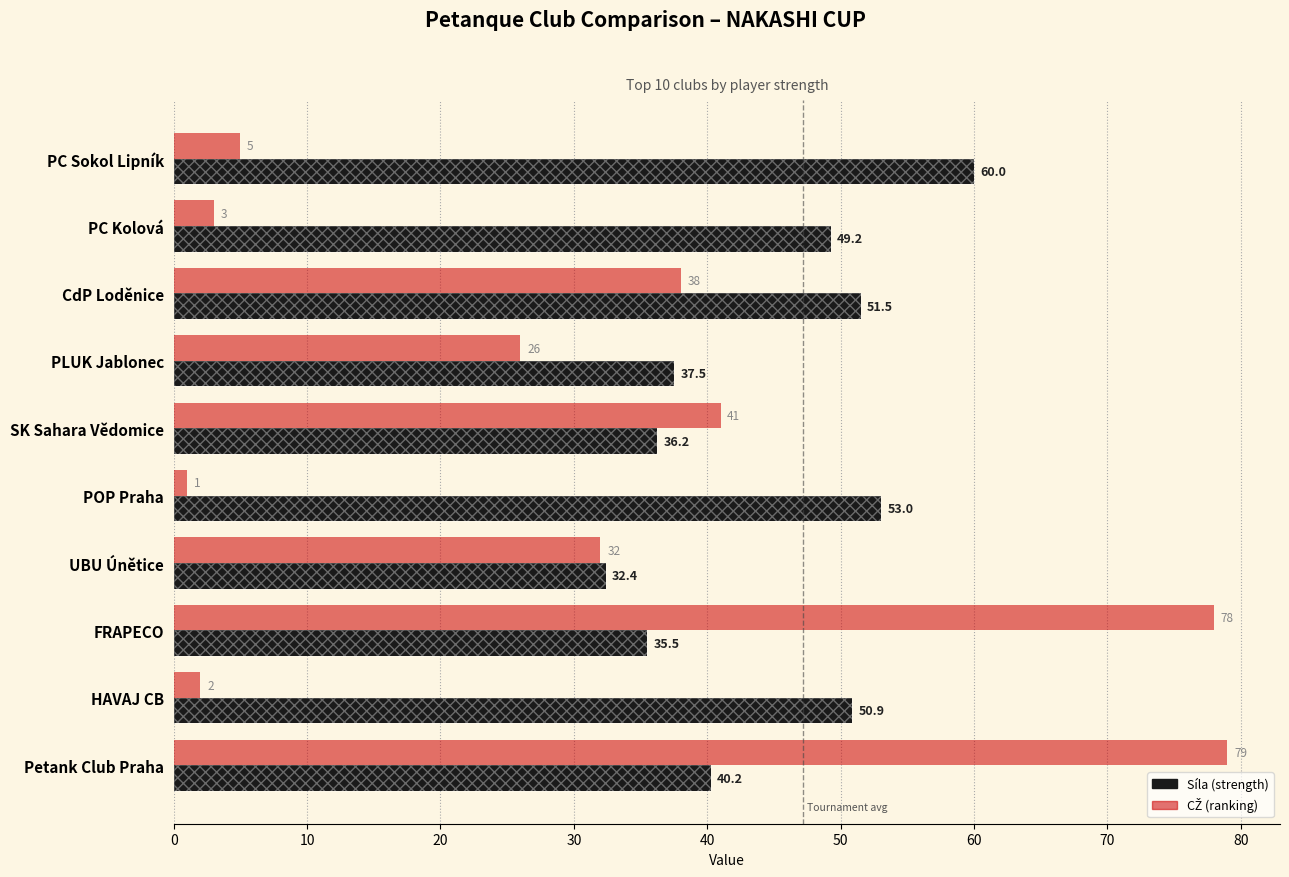

What is the value of the Síla (strength) bar at the 10th from the left?

40.2